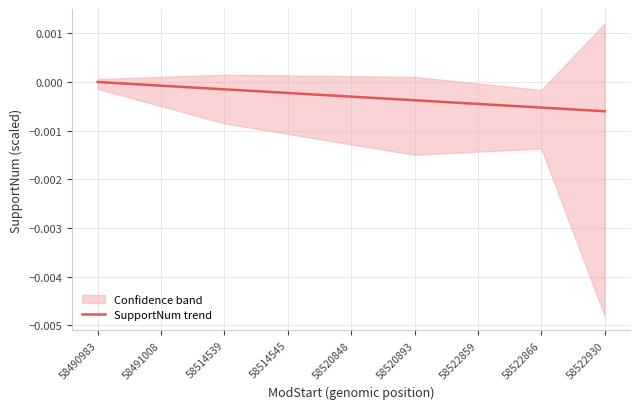

True or false: the data has more than 2 interior local peaks.

False